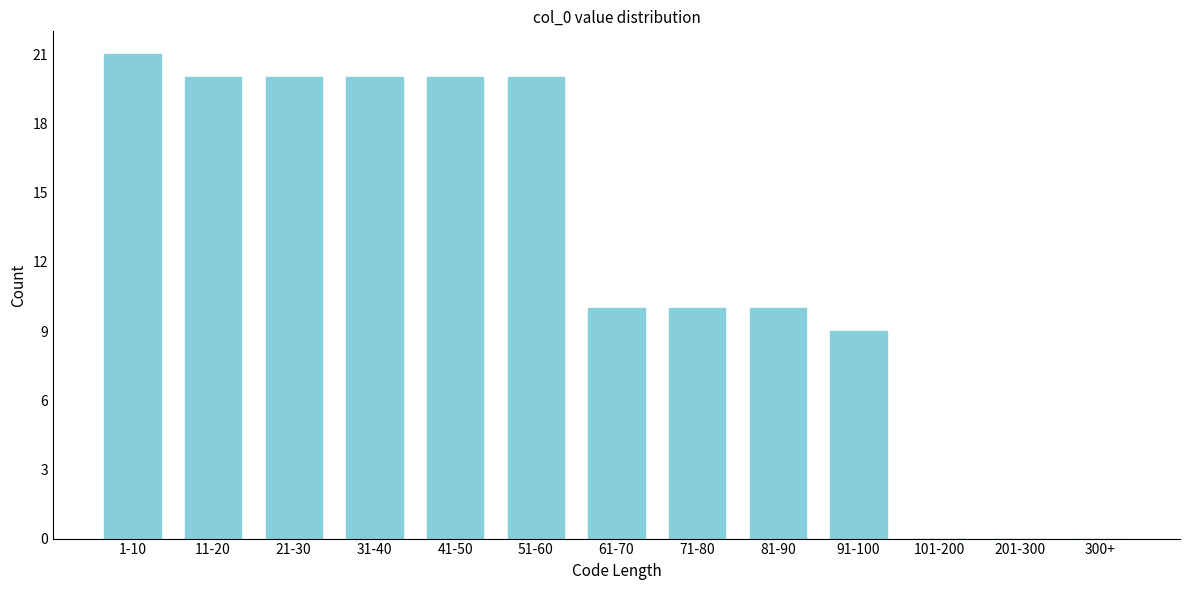

Reading left to right, transcribe all the data shown in this chart.

1-10=21	11-20=20	21-30=20	31-40=20	41-50=20	51-60=20	61-70=10	71-80=10	81-90=10	91-100=9	101-200=0	201-300=0	300+=0